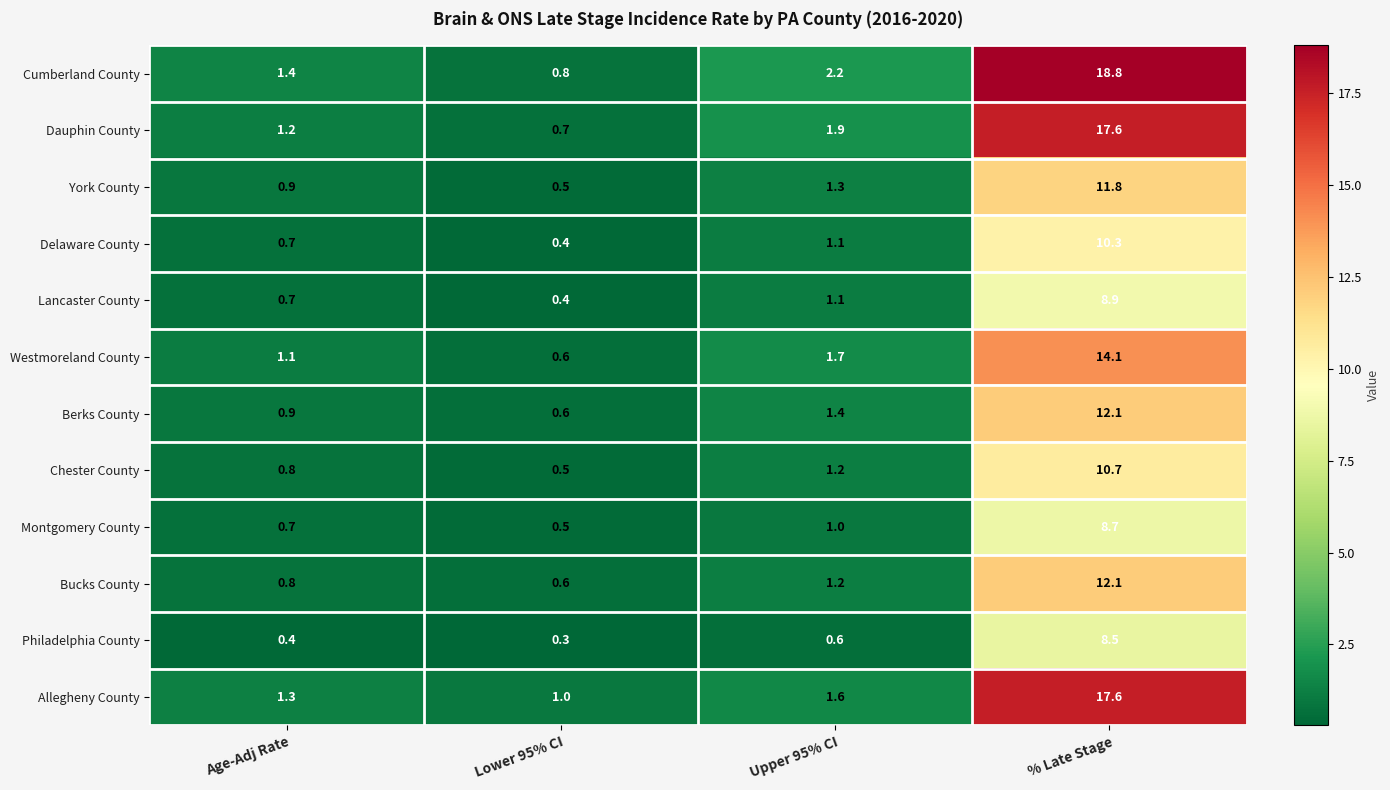

What is the difference between the Lancaster County values at % Late Stage and Age-Adj Rate?

8.2